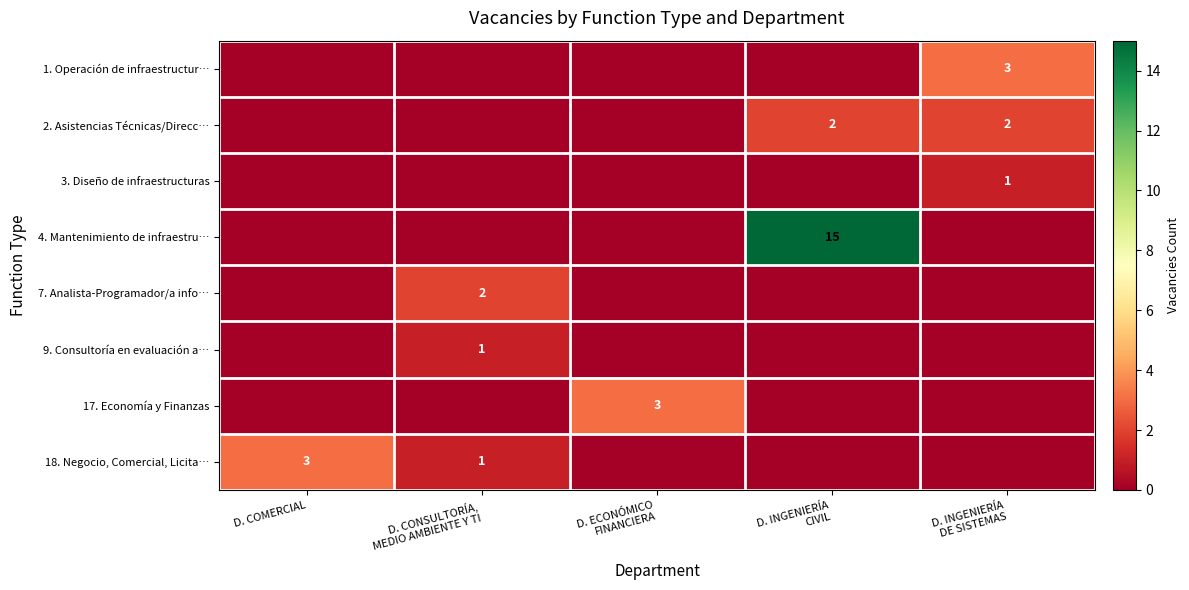

At which category is the sum across all series the highest?

D. INGENIERÍA
CIVIL